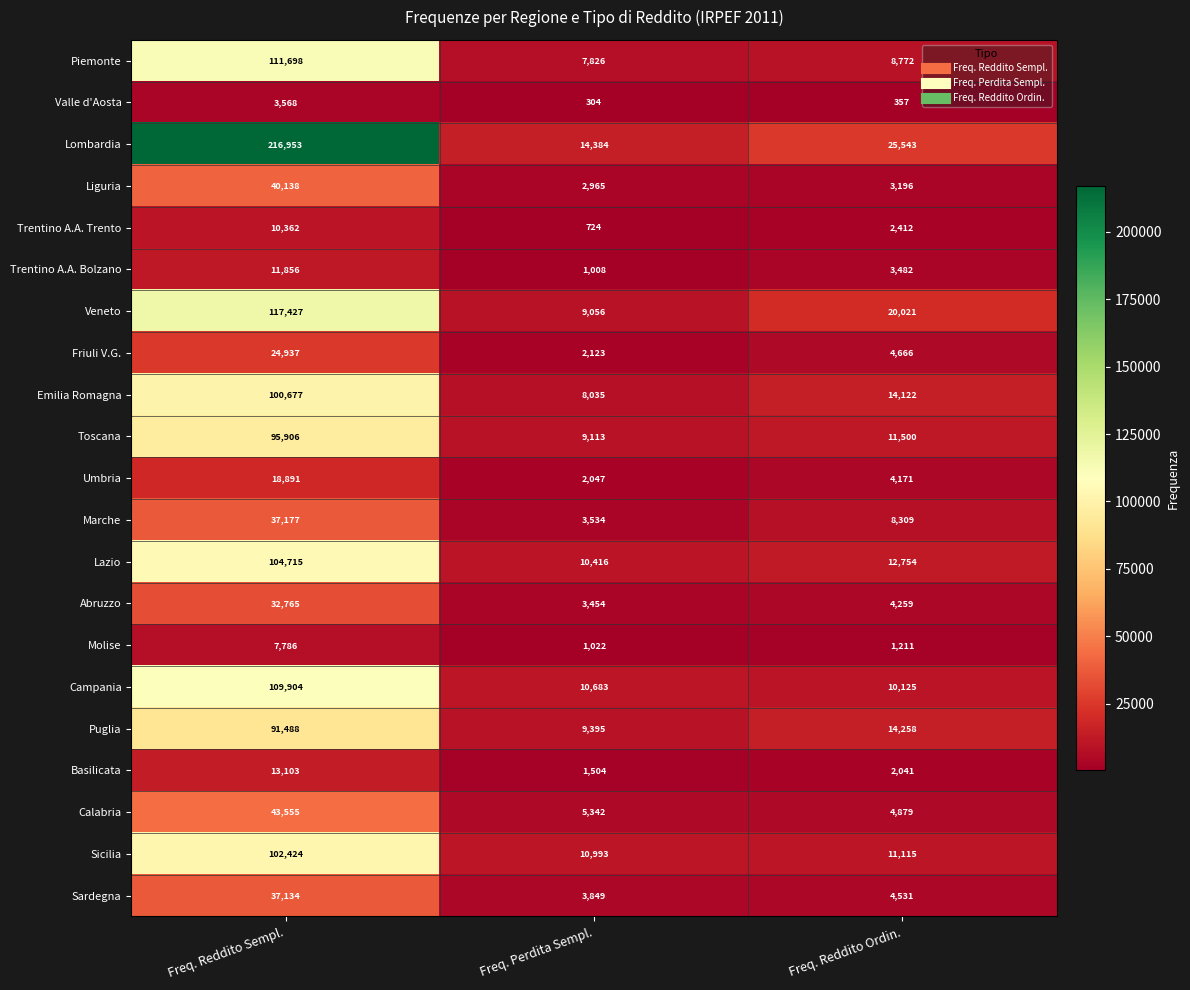

Rank the series by their maximum value, from lowest to highest.

Valle d'Aosta, Molise, Trentino A.A. Trento, Trentino A.A. Bolzano, Basilicata, Umbria, Friuli V.G., Abruzzo, Sardegna, Marche, Liguria, Calabria, Puglia, Toscana, Emilia Romagna, Sicilia, Lazio, Campania, Piemonte, Veneto, Lombardia